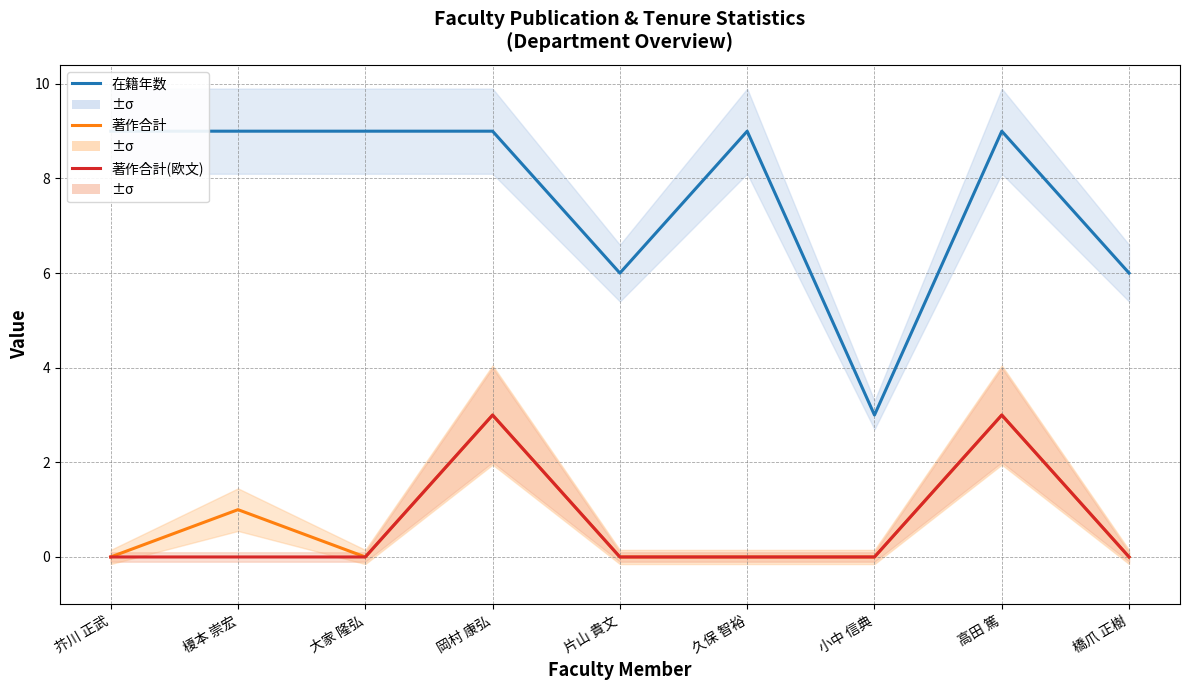

Which category has the lowest value in the 著作合計 series?

芥川 正武